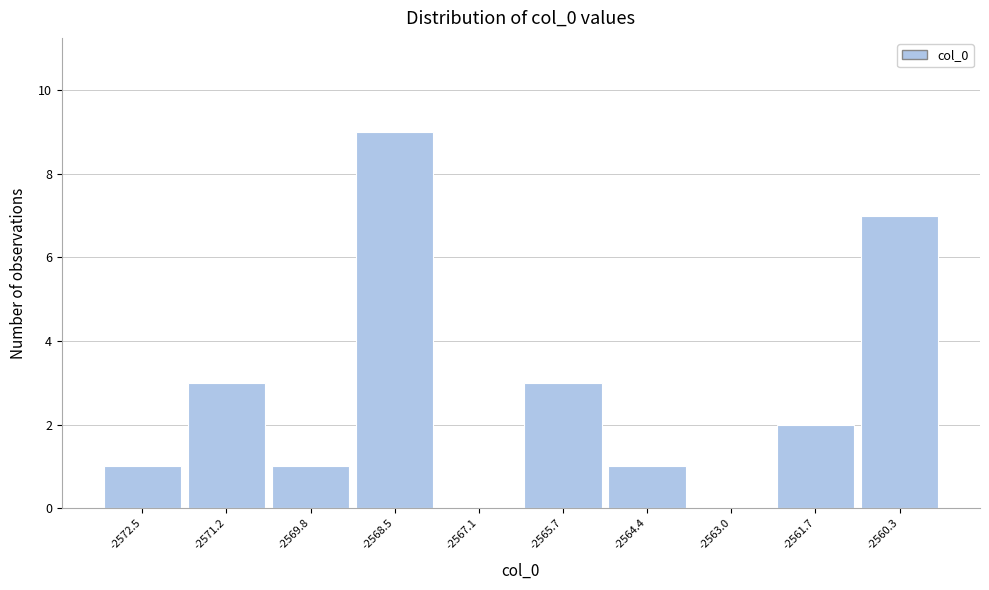

Reading left to right, what are all the values shown in this chart?

-2572.5=1	-2571.2=3	-2569.8=1	-2568.5=9	-2567.1=0	-2565.7=3	-2564.4=1	-2563.0=0	-2561.7=2	-2560.3=7